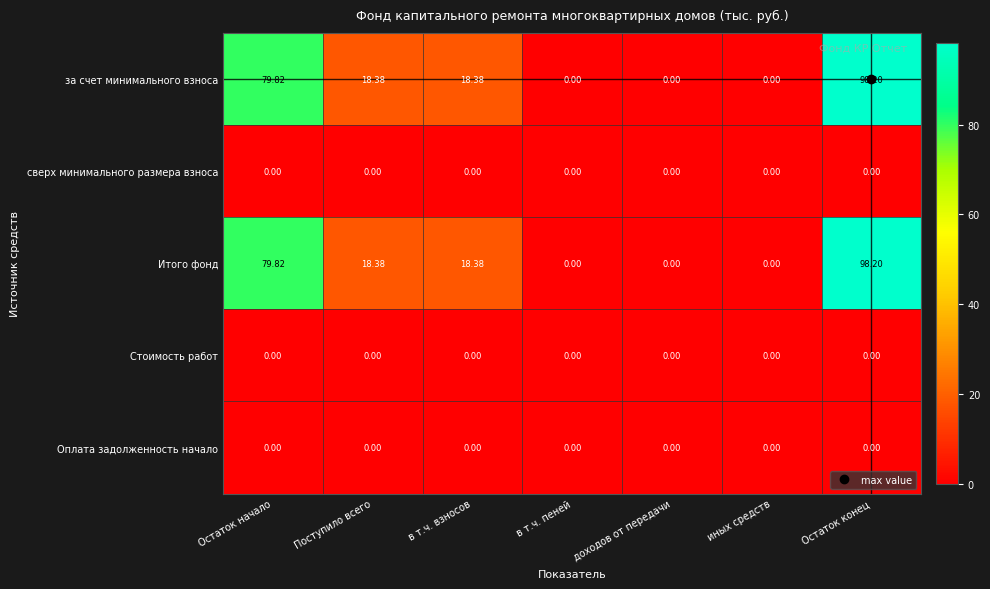

Which label corresponds to the largest value in the chart?

Остаток конец